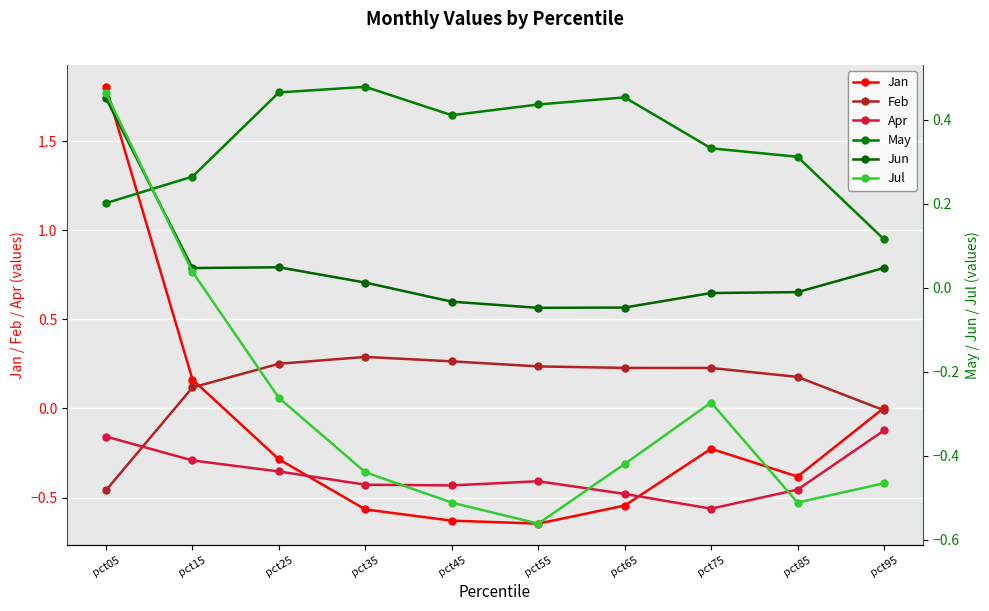

At which label is Jun closest to 0?

pct85